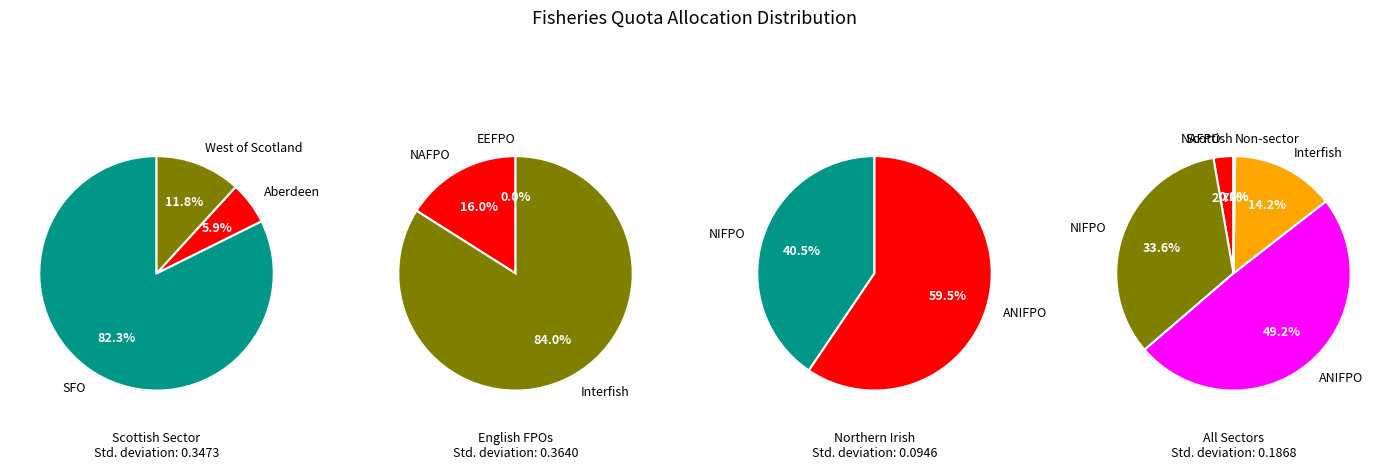

Which has a higher value, SFO or Aberdeen?

SFO